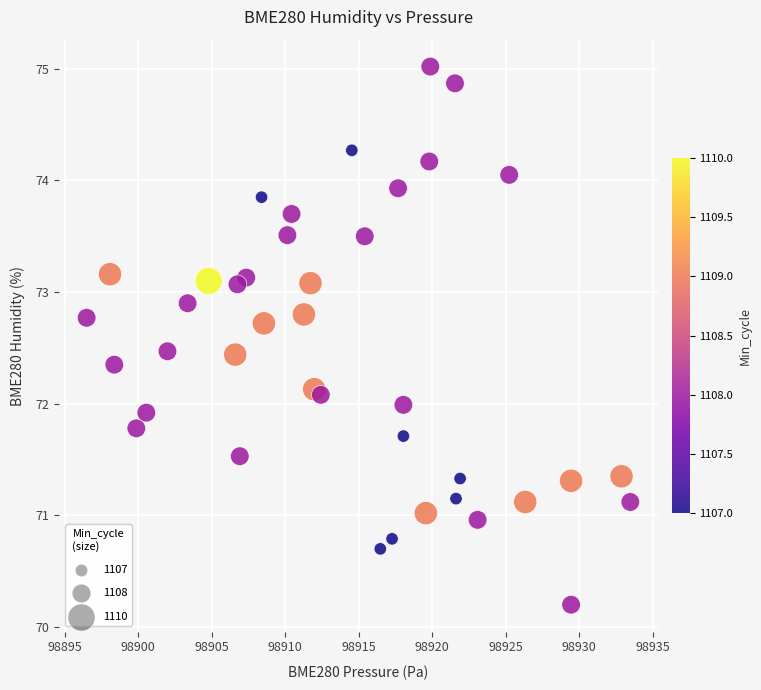

What is the range of X values (max minus min)?

37.0